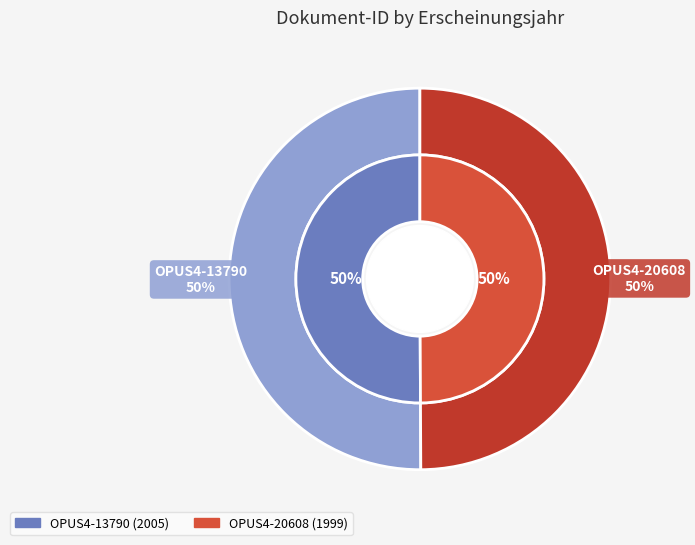

Is it true that OPUS4-13790 is 63% of the pie?

False